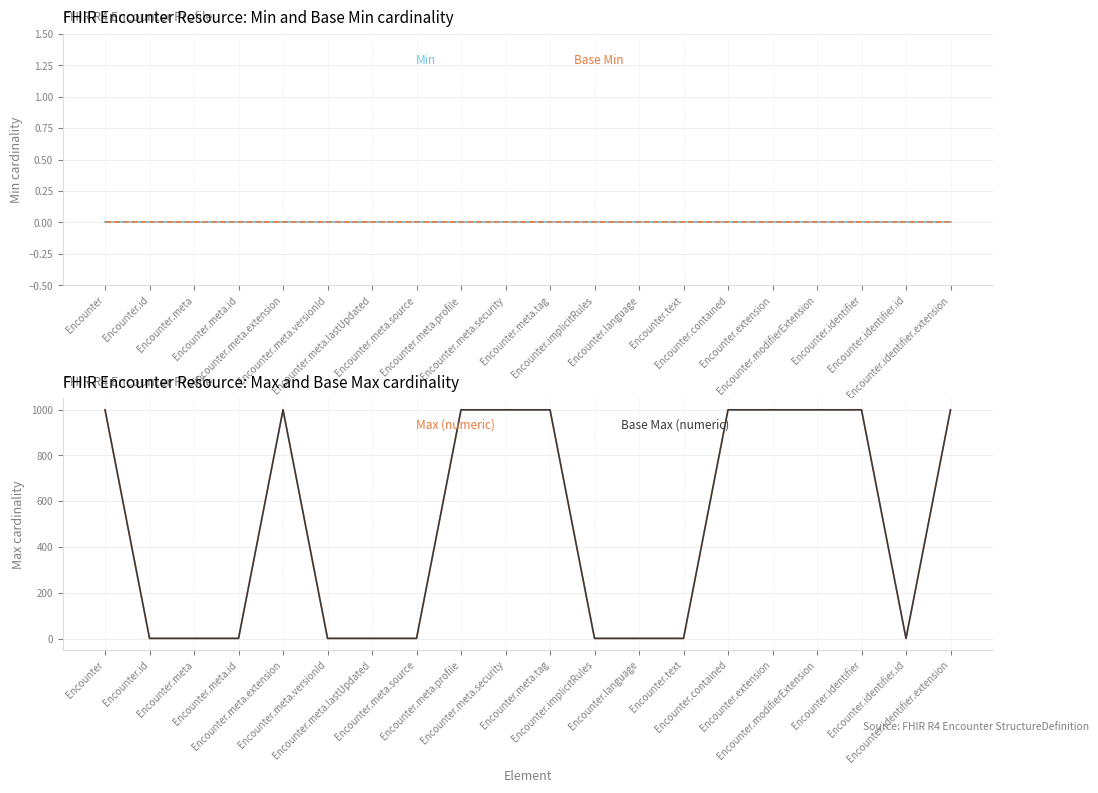

Which series changed the most between Encounter.meta.security and Encounter.contained?

Min